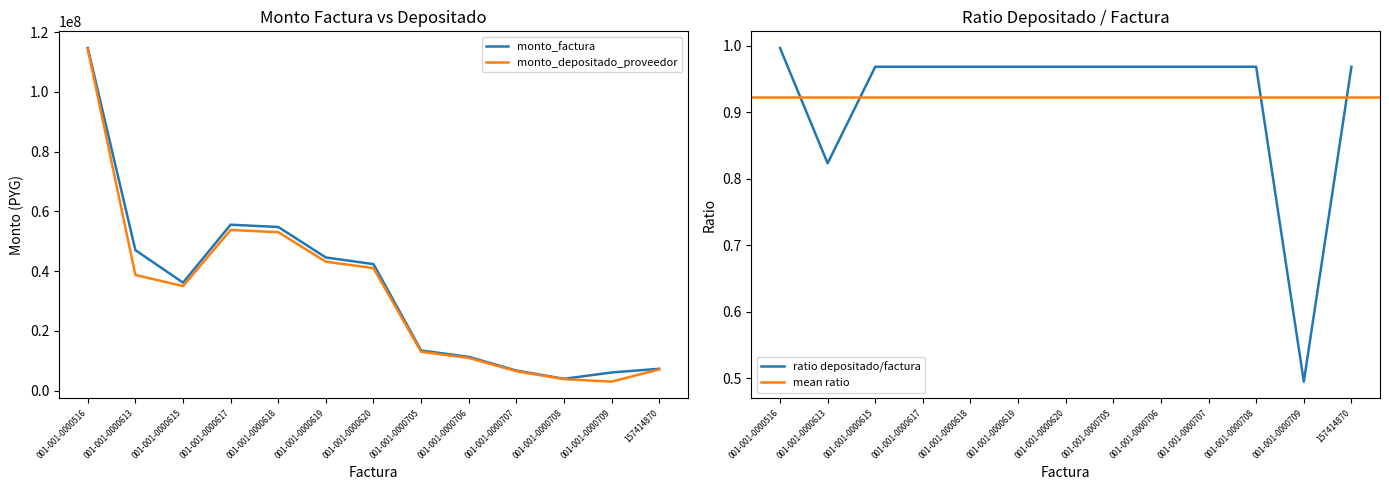

True or false: monto_factura and monto_depositado_proveedor intersect in this chart.

False